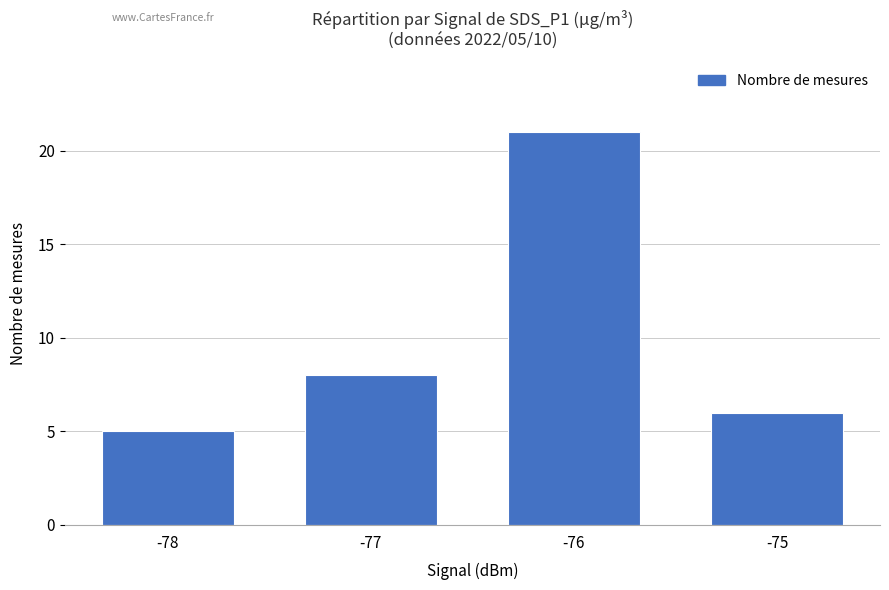

The value at -76 is 9. True or false?

False